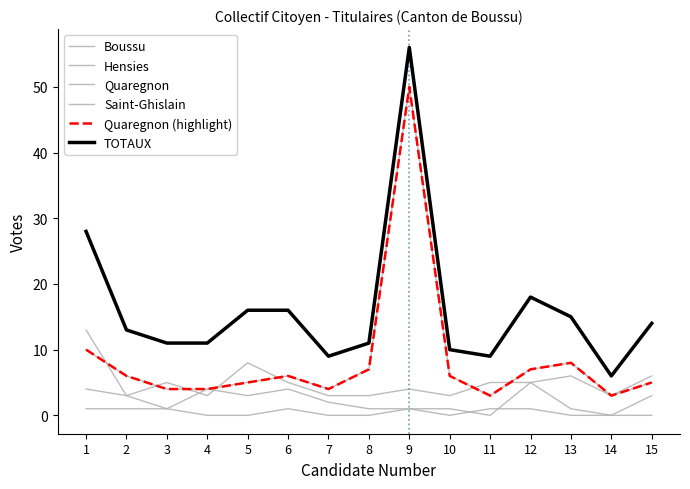

Is this an area chart (filled region under the line)?

No